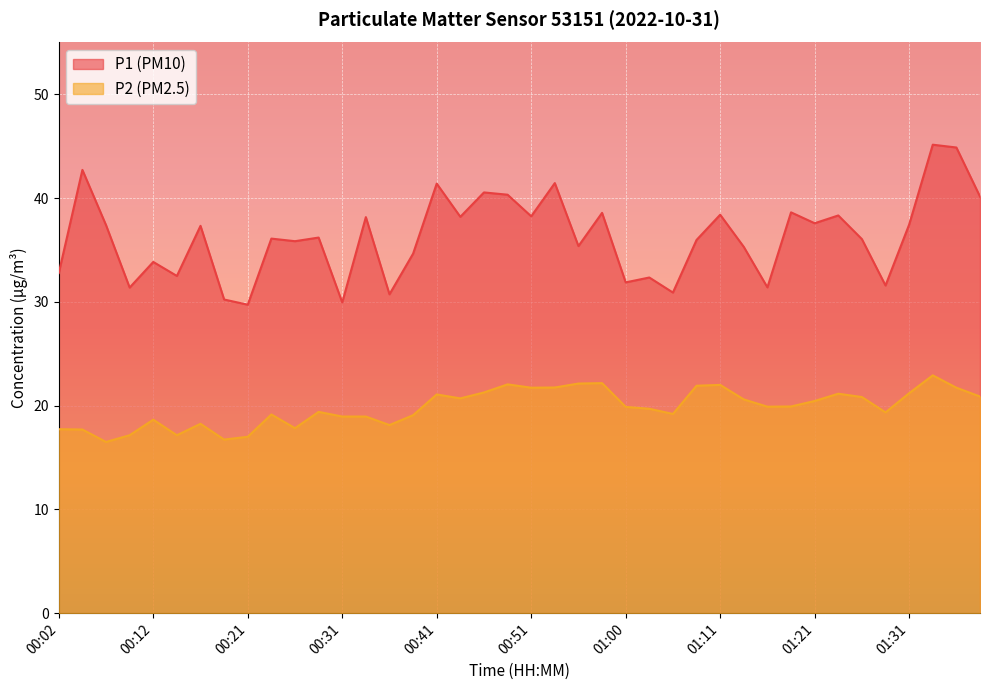

What is the difference between the maximum and minimum values in the P2 series?

6.4